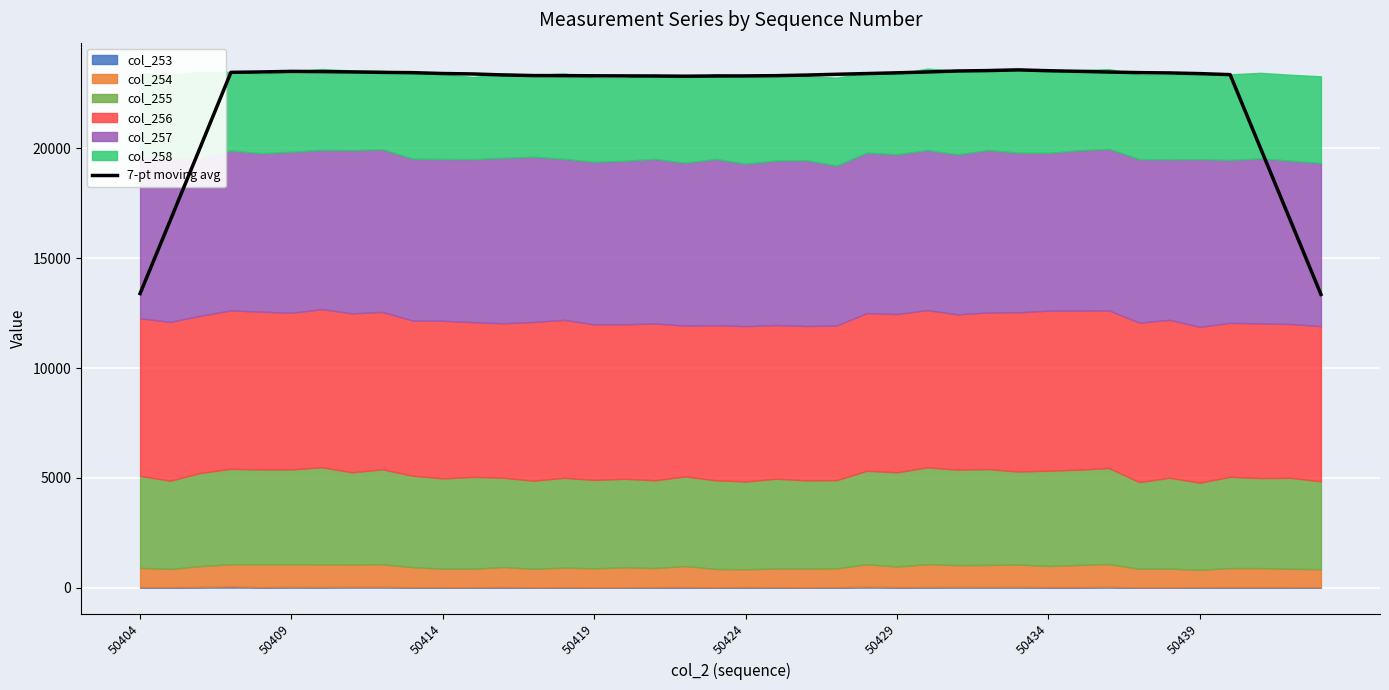

What is the greatest value displayed?

23579.0